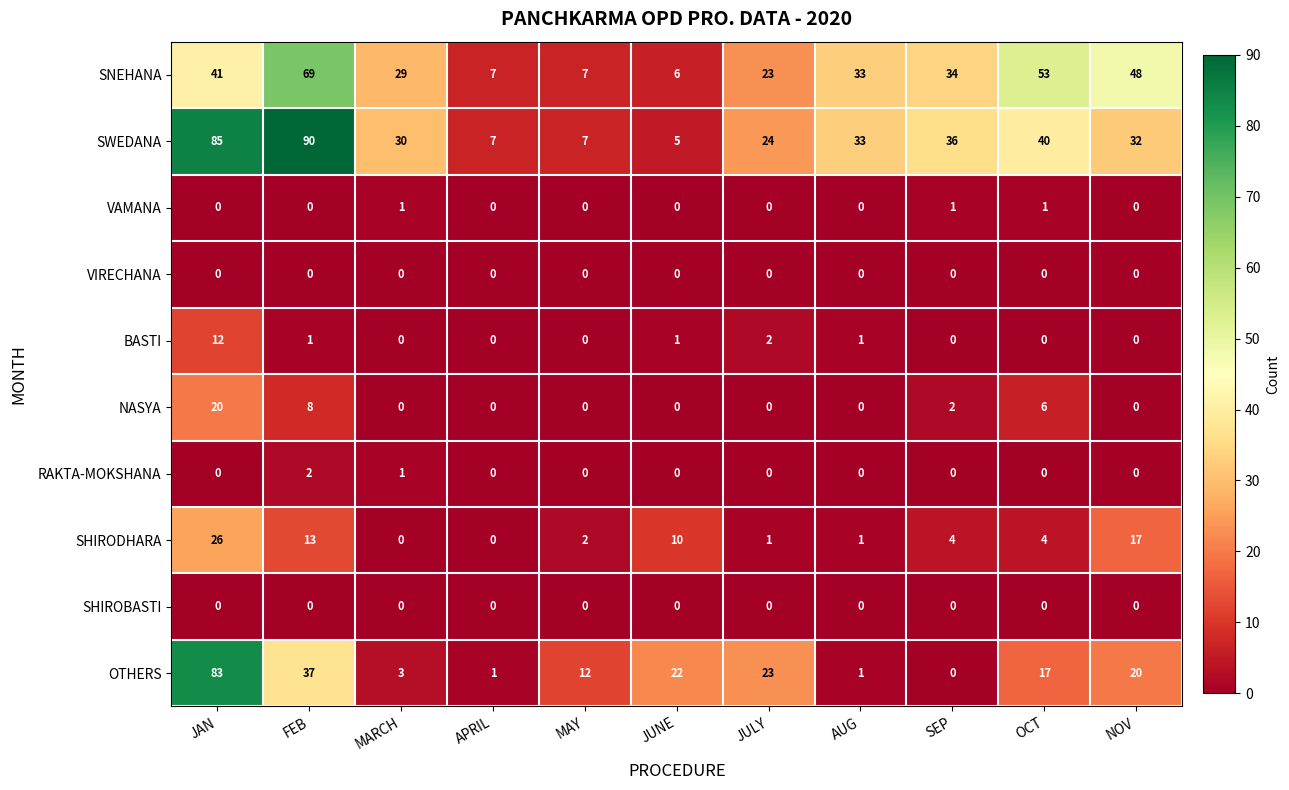

What is the maximum value for OTHERS?

83